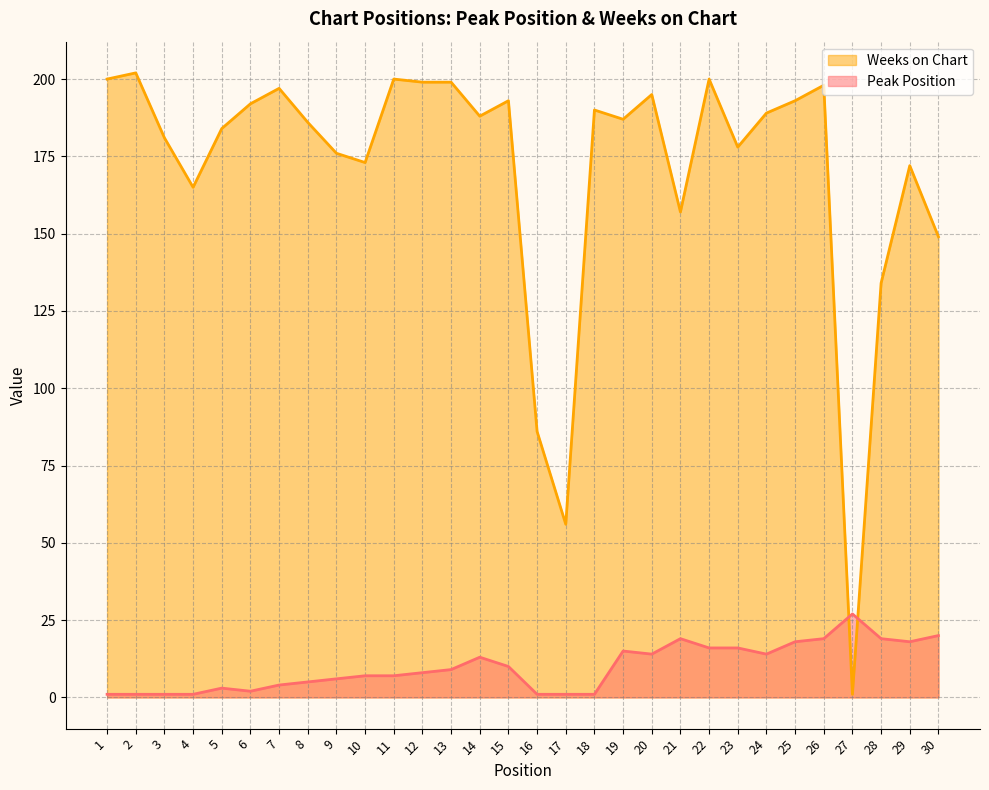

Between 3 and 30, which series saw the biggest shift?

Weeks on Chart